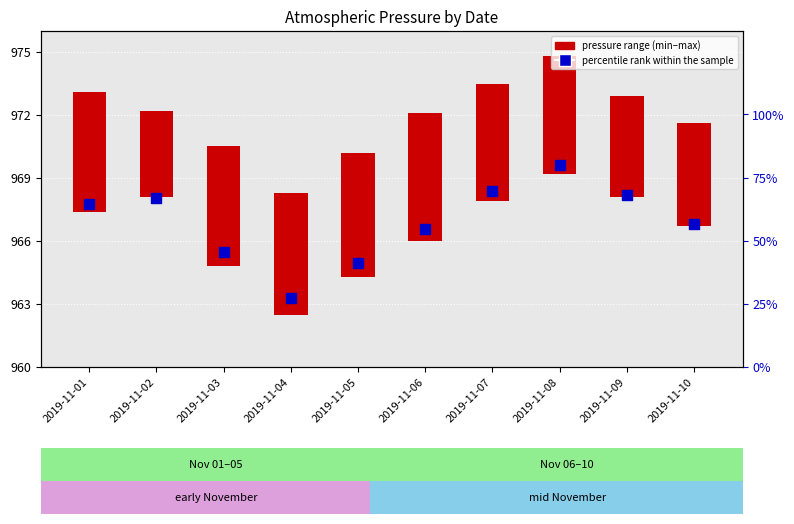

Which has a higher value, 2019-11-05 or 2019-11-01?

2019-11-01